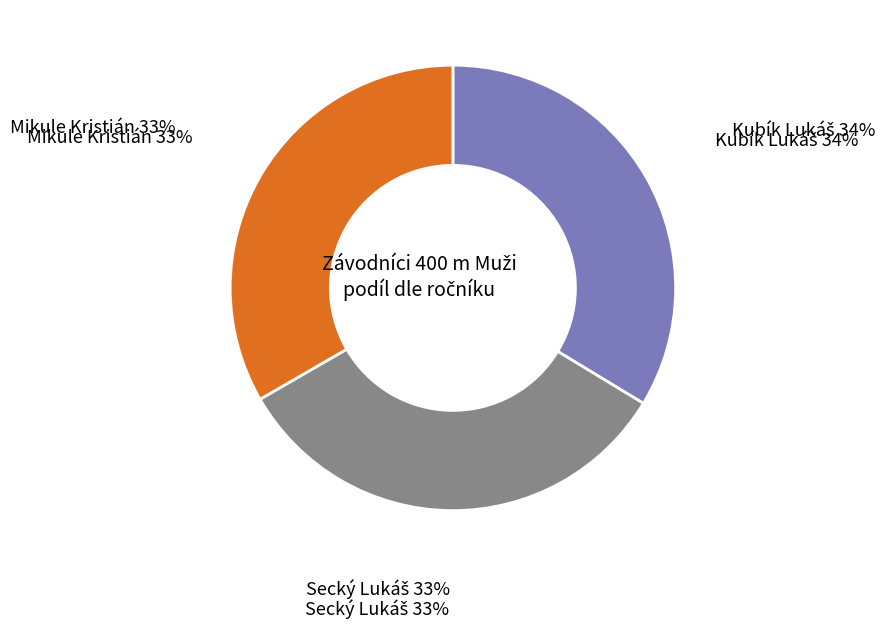

How many segments does this pie chart have?

3